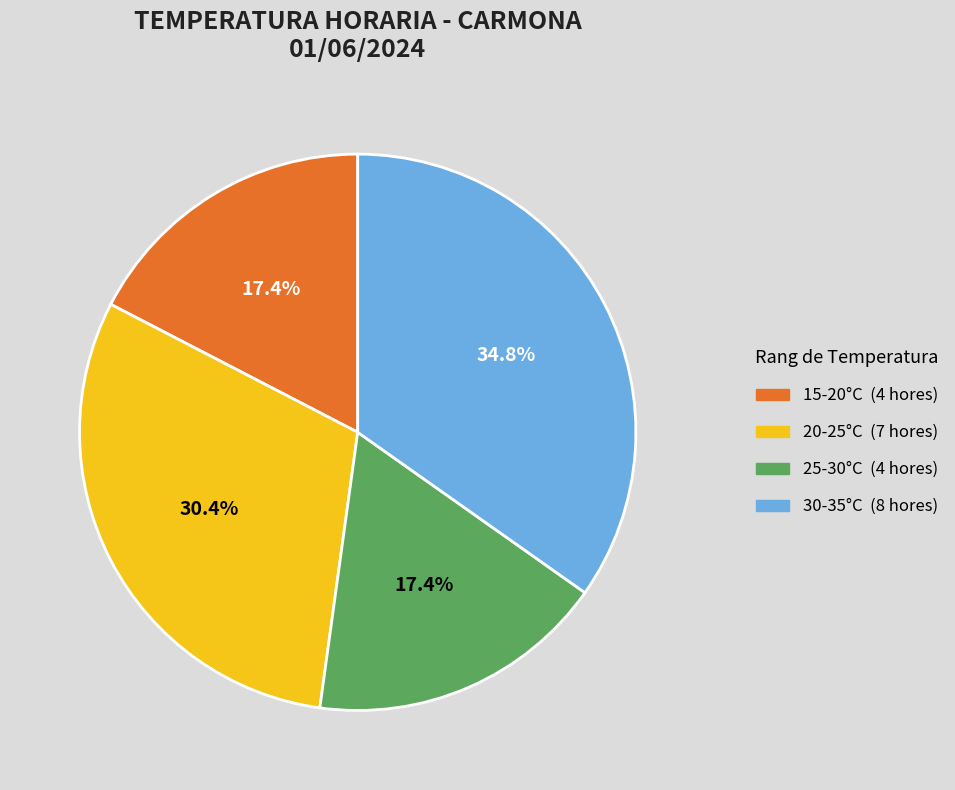

Is there any slice that represents more than half of the pie?

No